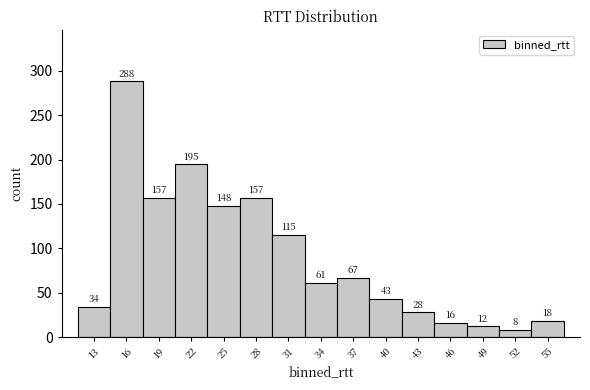

Reading left to right, extract all data points from this chart.

34	288	157	195	148	157	115	61	67	43	28	16	12	8	18